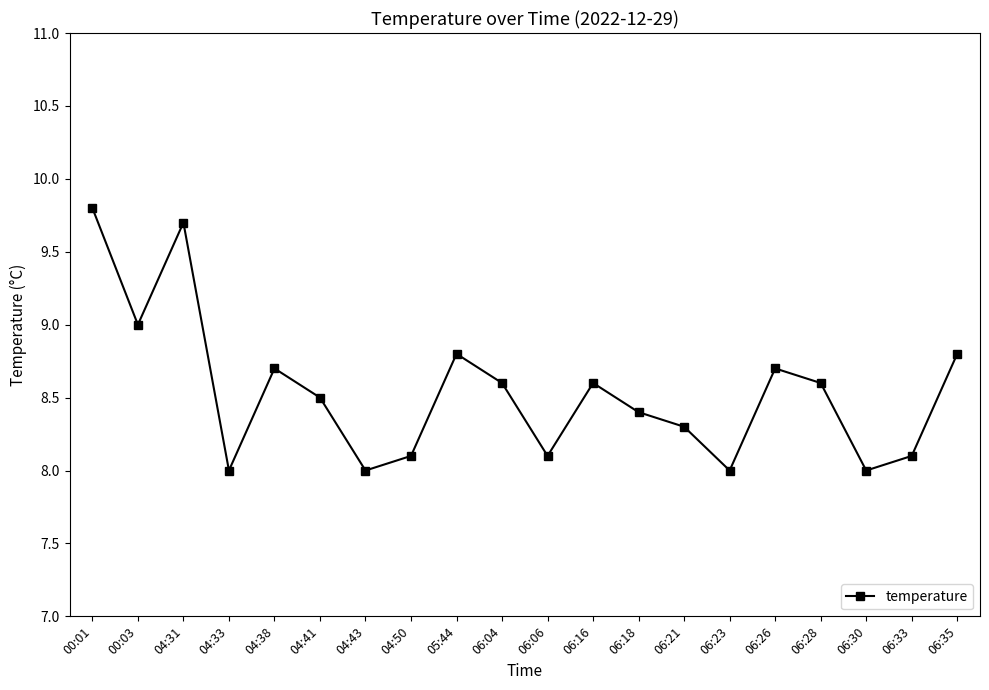

Reading left to right, list all the values displayed in this chart.

9.8	9.0	9.7	8.0	8.7	8.5	8.0	8.1	8.8	8.6	8.1	8.6	8.4	8.3	8.0	8.7	8.6	8.0	8.1	8.8